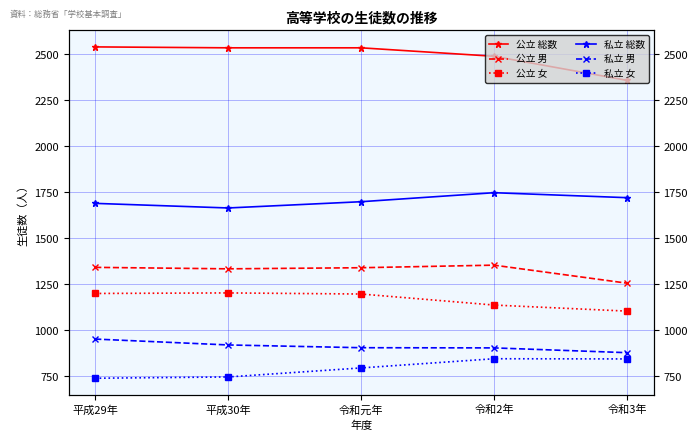

What is the difference between the maximum and minimum values in the 公立 総数 series?

182